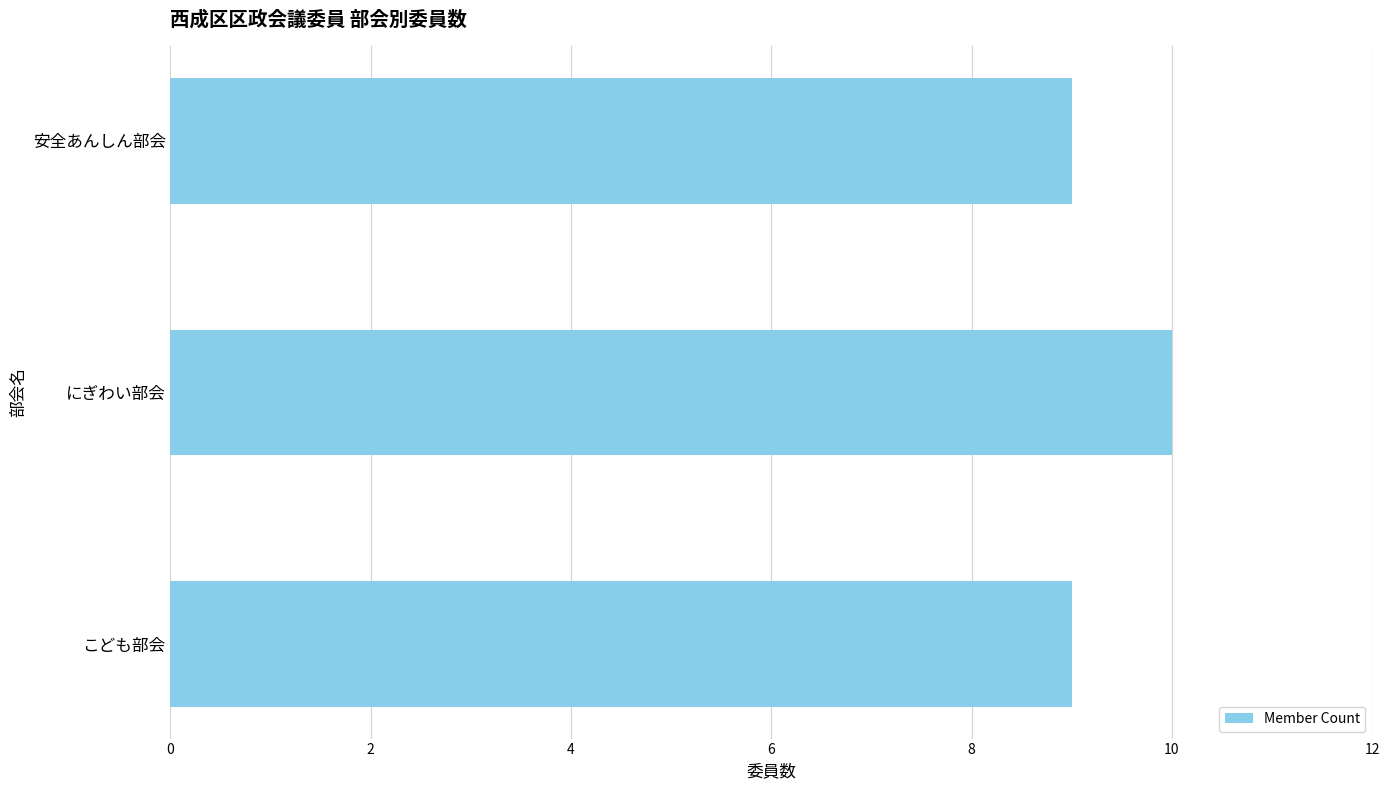

What is the sum of all values?

28